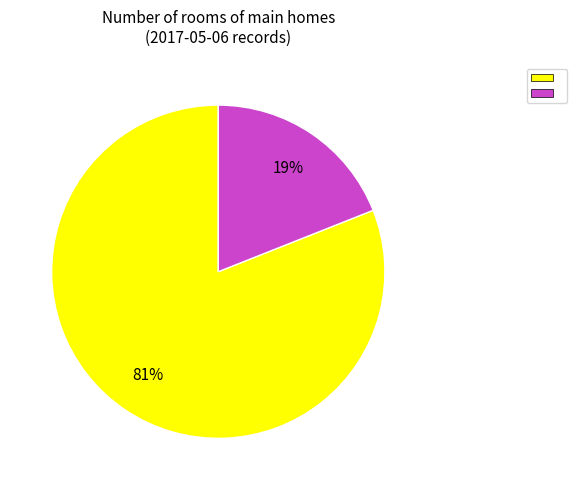

To the nearest percent, what is the average slice percentage?

50%